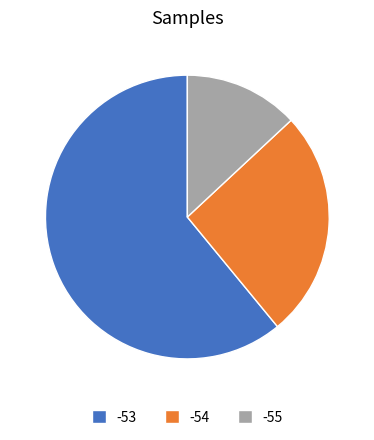

True or false: -54 accounts for 26% of the total.

True